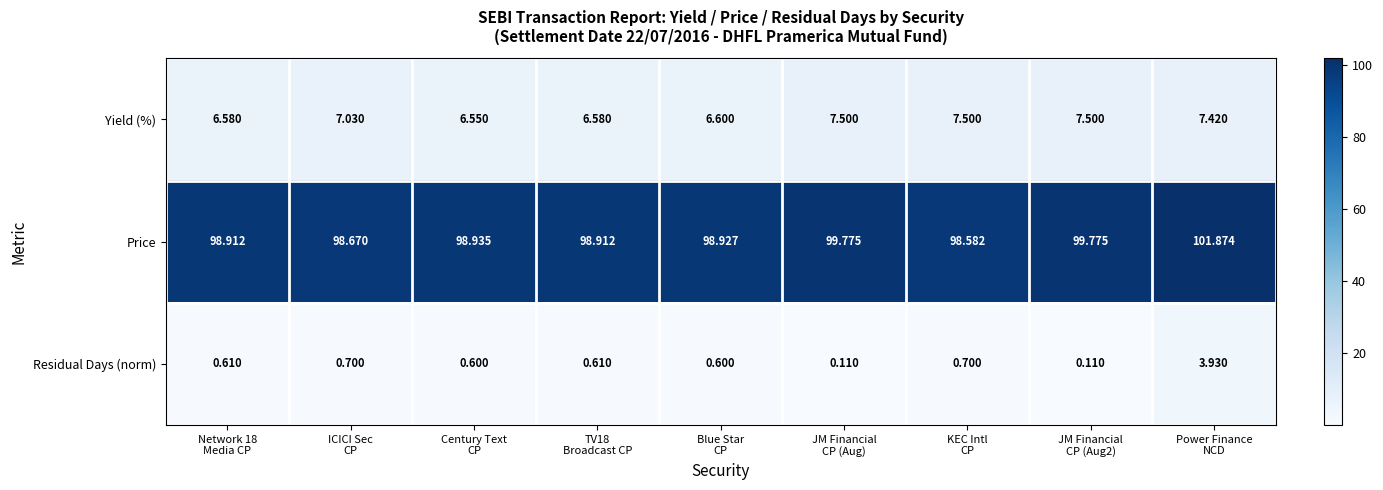

List the series in order of their peak value, lowest first.

Residual Days (norm), Yield (%), Price